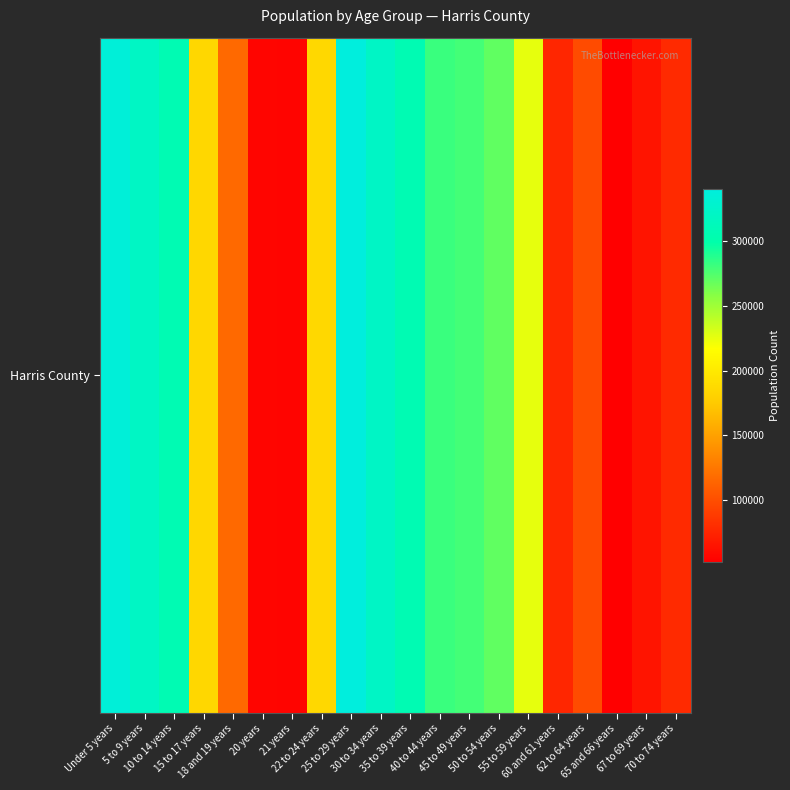

Reading left to right, extract all data points from this chart.

Under 5 years=336314	5 to 9 years=320339	10 to 14 years=306560	15 to 17 years=184622	18 and 19 years=116054	20 years=55920	21 years=55402	22 to 24 years=186173	25 to 29 years=340541	30 to 34 years=321049	35 to 39 years=306796	40 to 44 years=281486	45 to 49 years=278935	50 to 54 years=269615	55 to 59 years=225399	60 and 61 years=75707	62 to 64 years=98060	65 and 66 years=52213	67 to 69 years=64868	70 to 74 years=78421